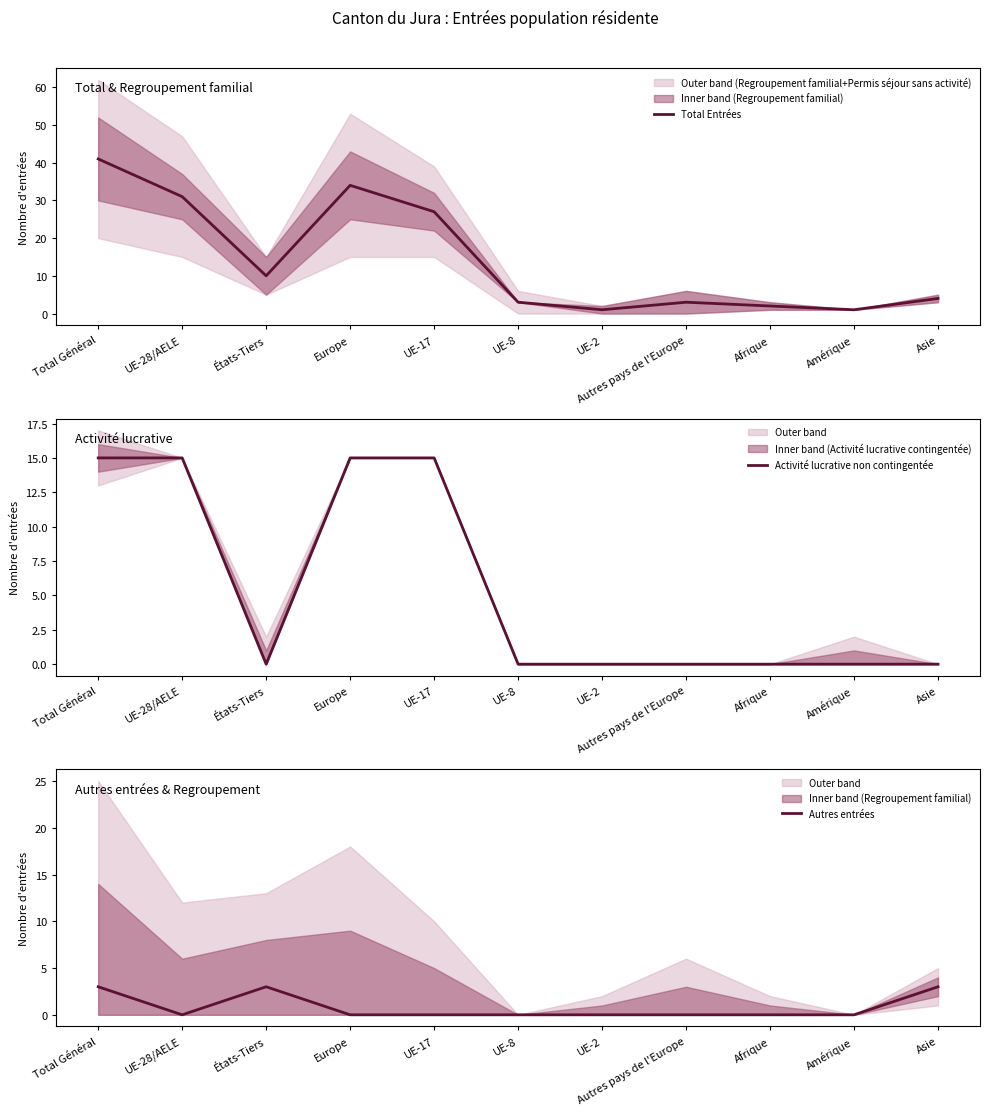

How many series are shown in this chart?

3